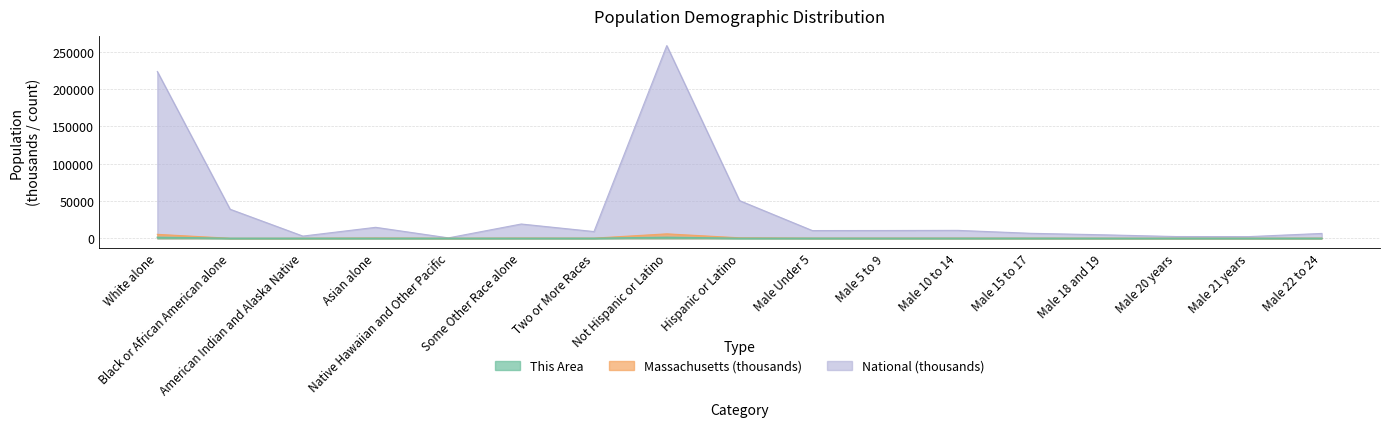

How many lines are shown in the chart?

3